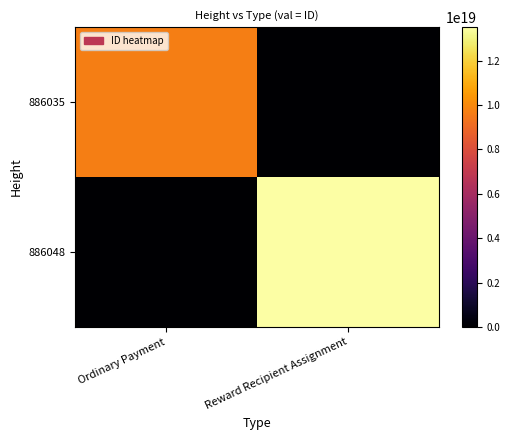

At how many categories does at least one series exceed 1426678866102307840?

2